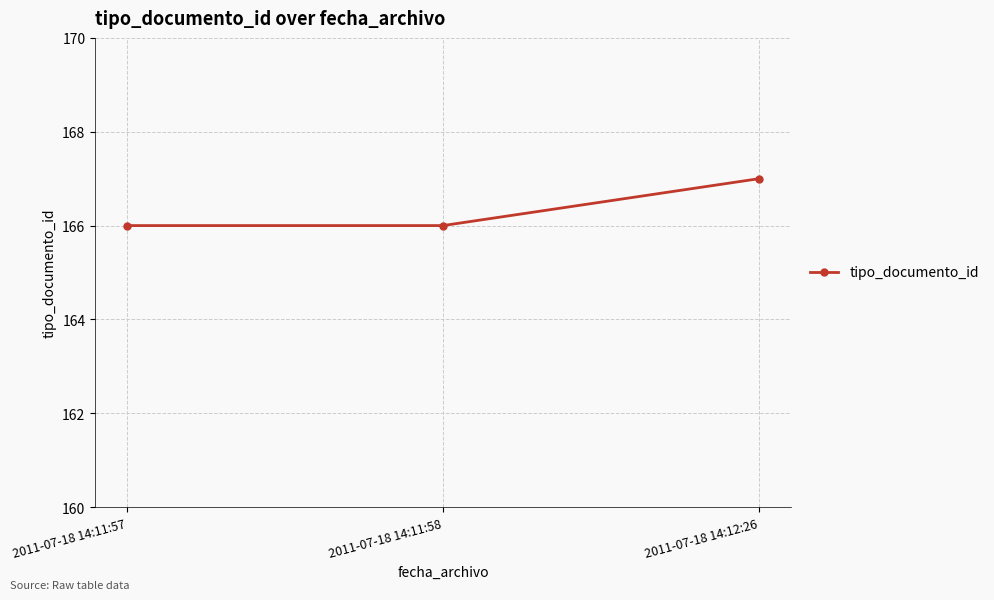

What is the label of the 3rd point from the right?

2011-07-18 14:11:57